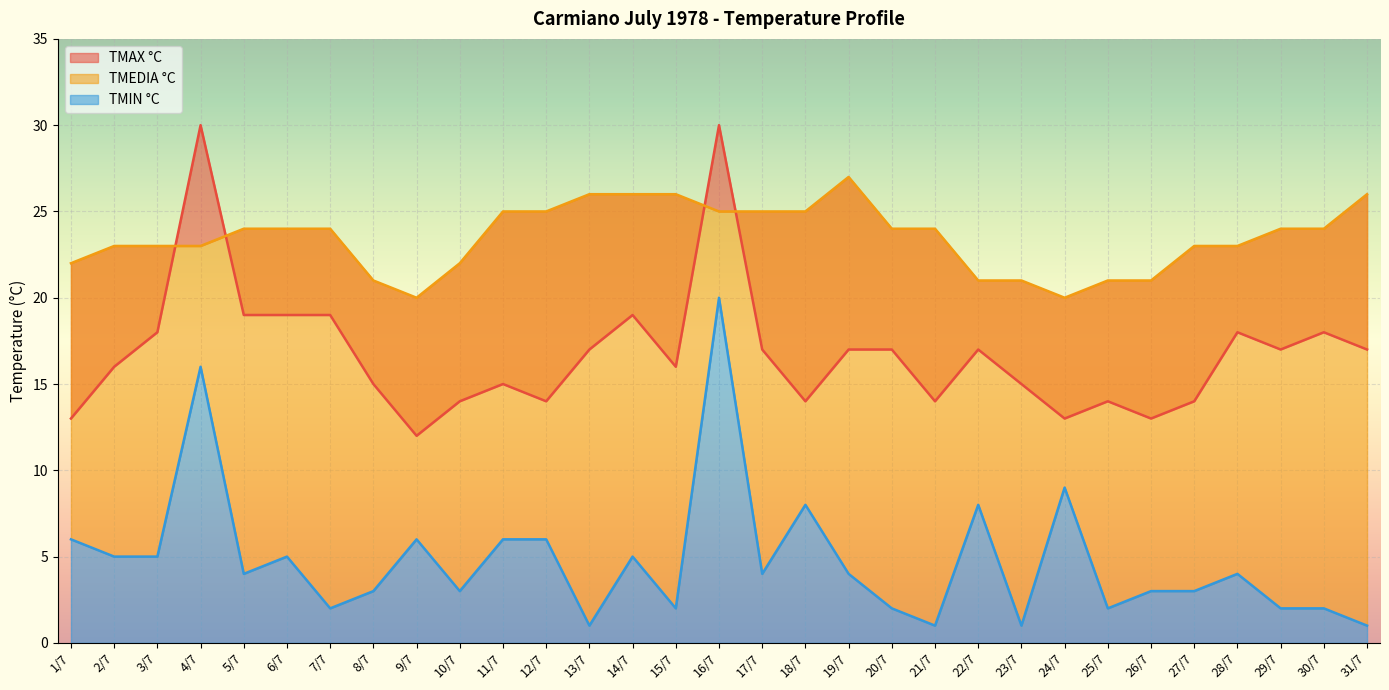

What is the label of the 15th point from the left?

15/7